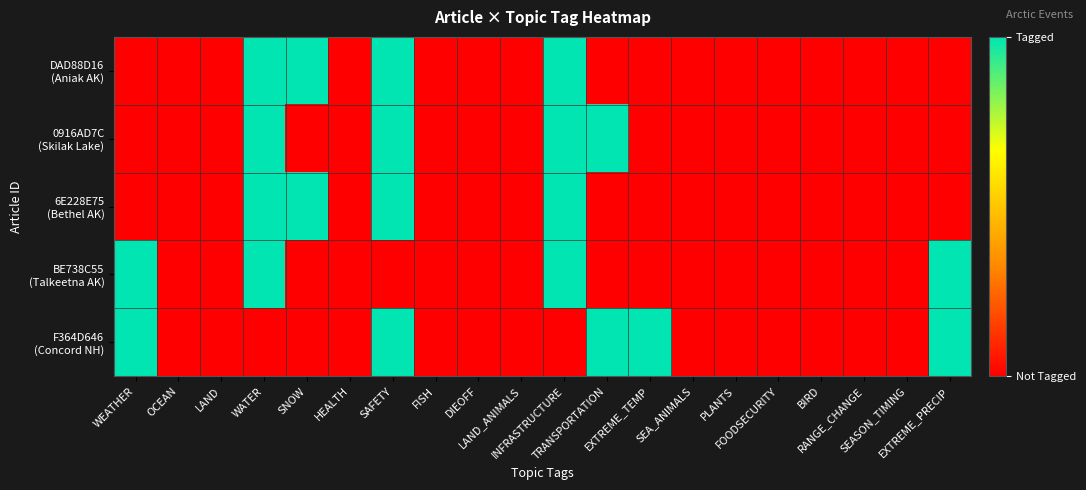

At how many categories does at least one series exceed 0?

8